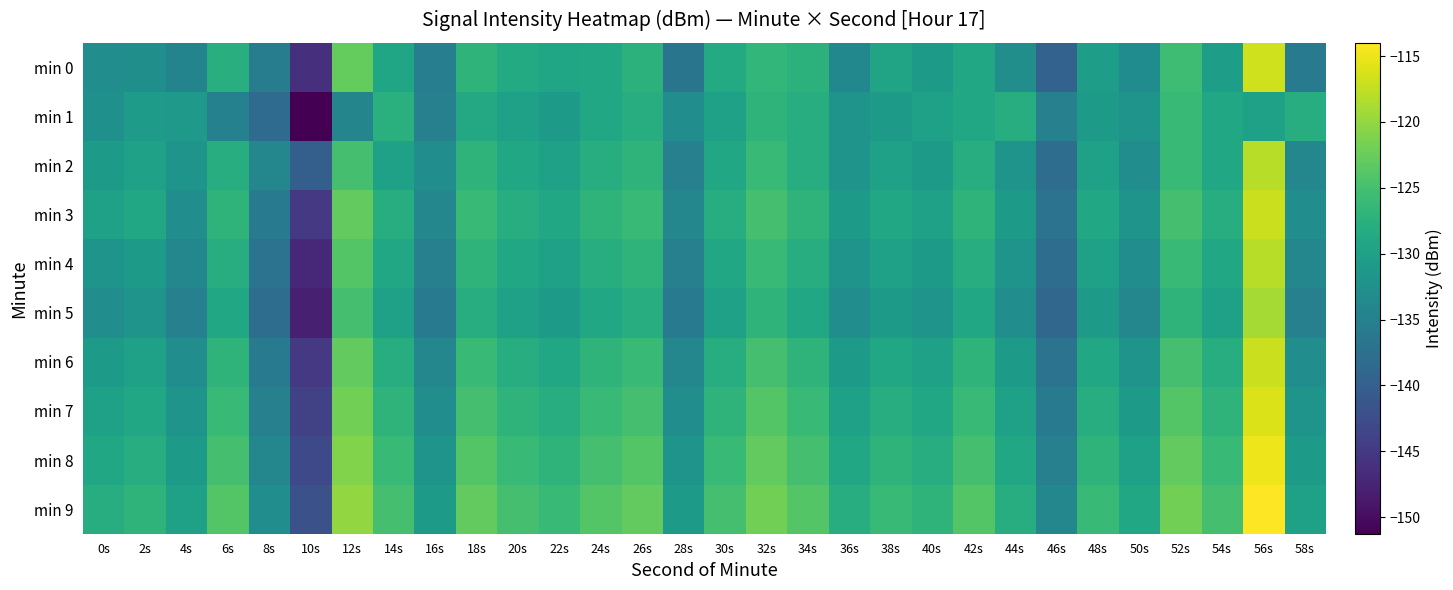

Which series has the largest total across all categories?

min 9